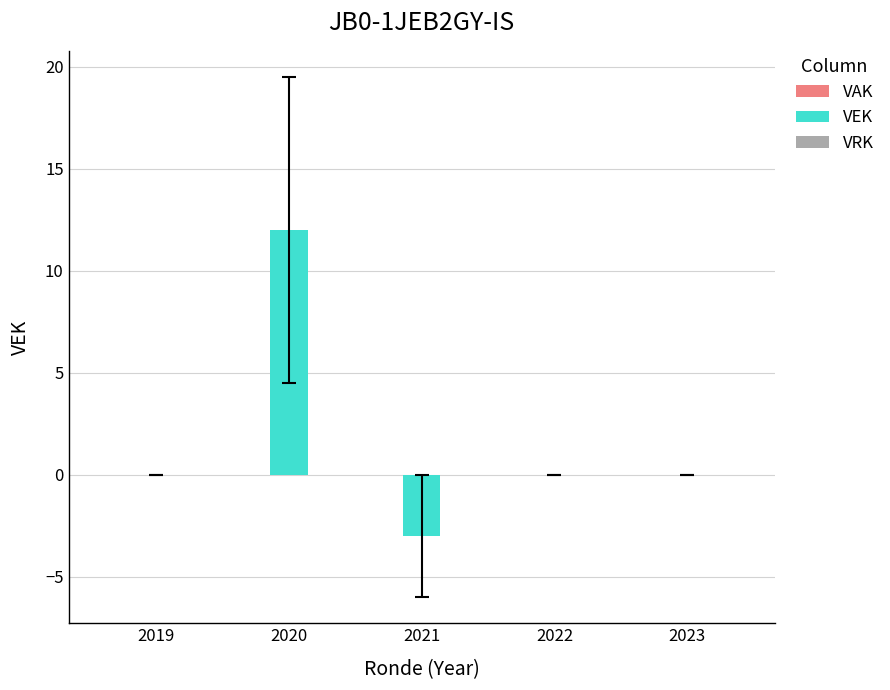

What is the sum of all values?

9